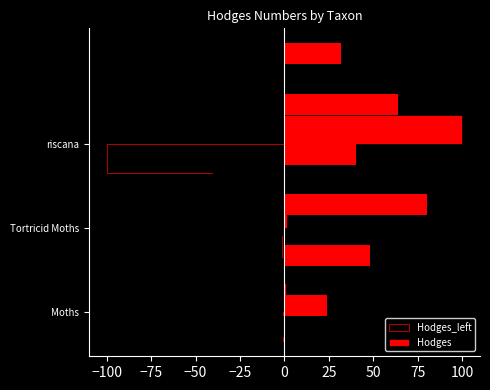

Is it true that Hodges equals 151.5 at riscana?

False